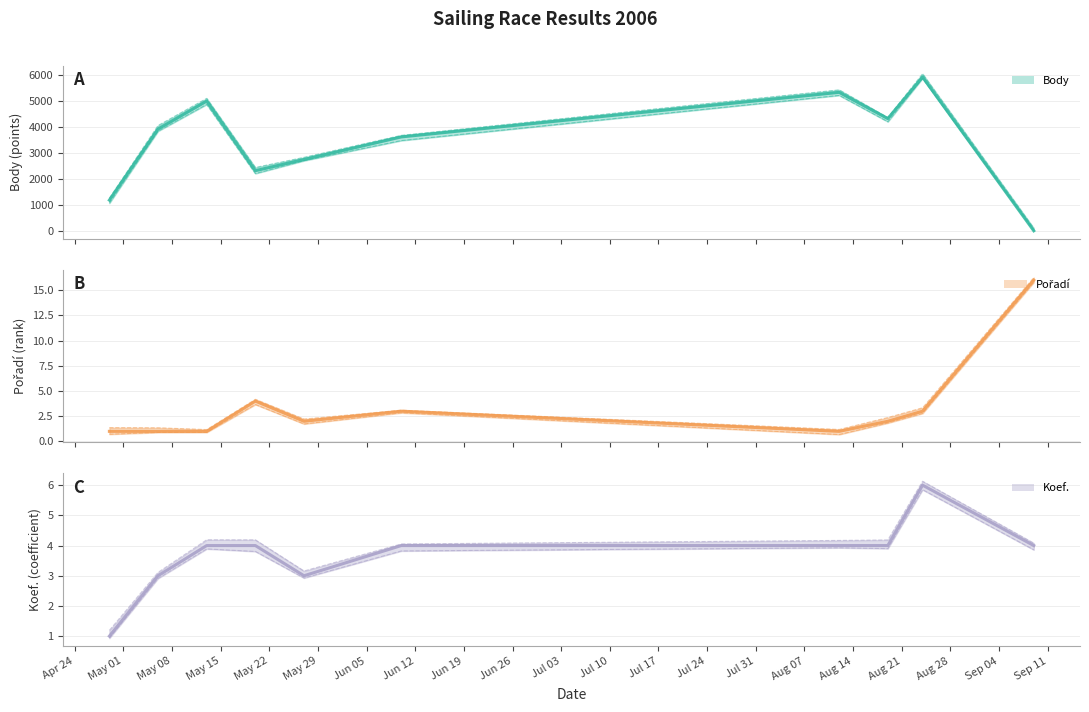

Count the Koef. values in the range 3 to 4.

8